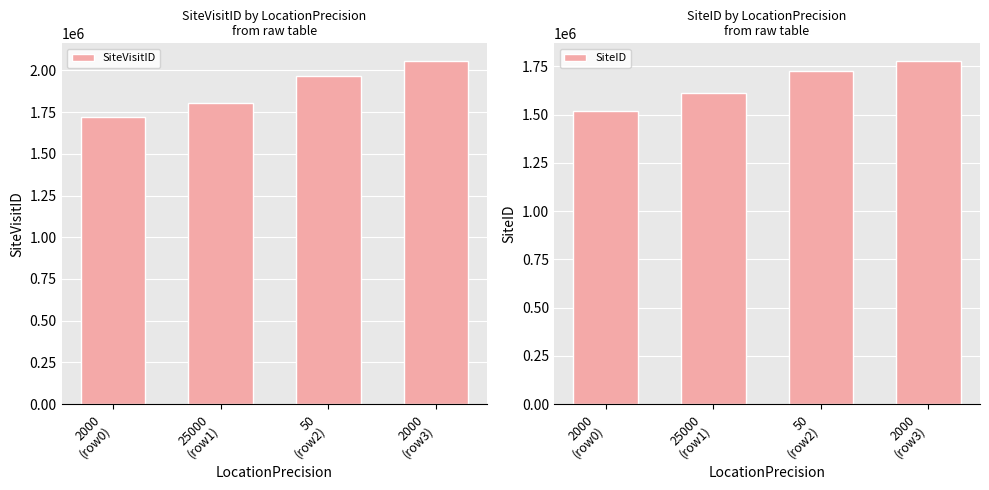

Does the chart contain stacked bars?

No